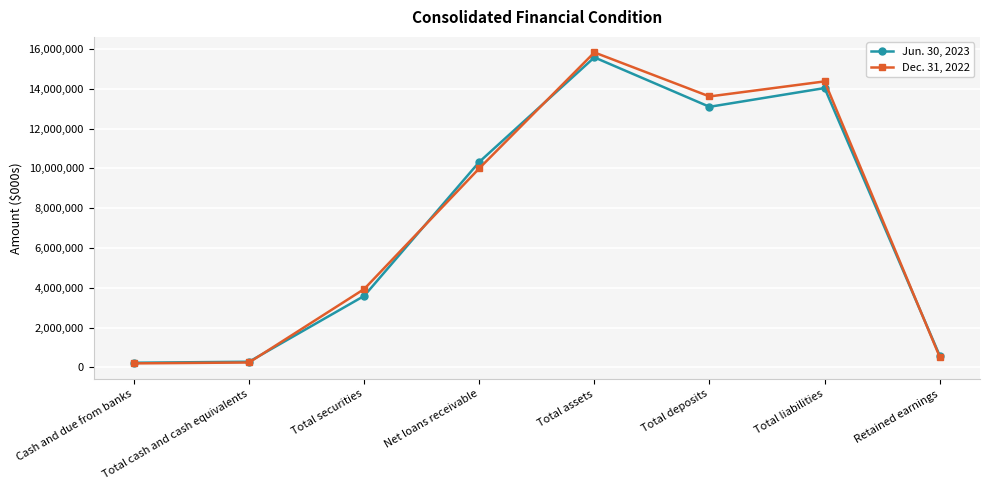

What is the value of the Jun. 30, 2023 point at the 3rd from the left?

3590189